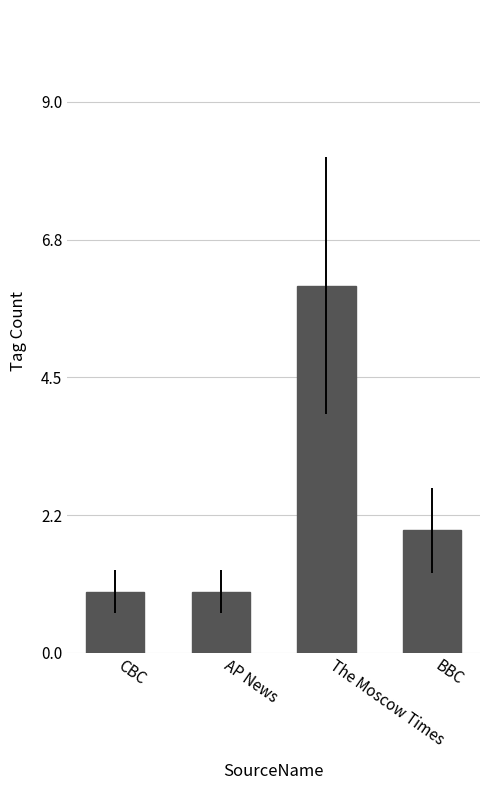

Are the bars horizontal?

No